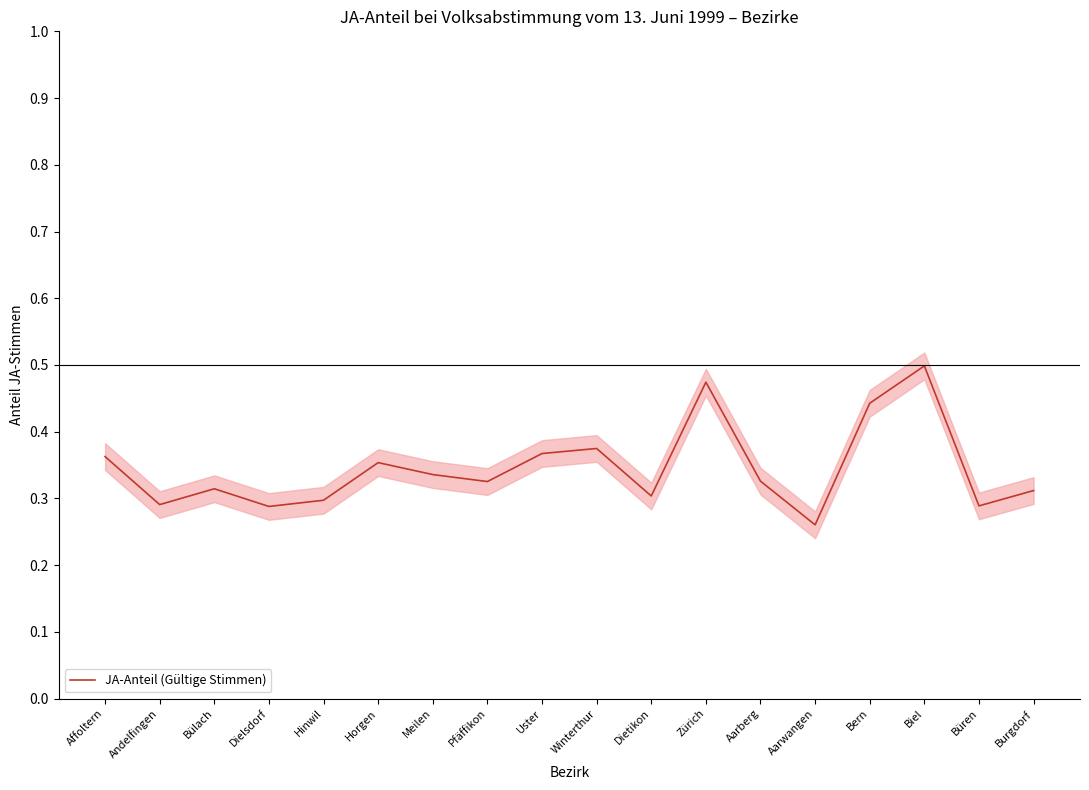

What is the label of the 1st point from the left?

Affoltern